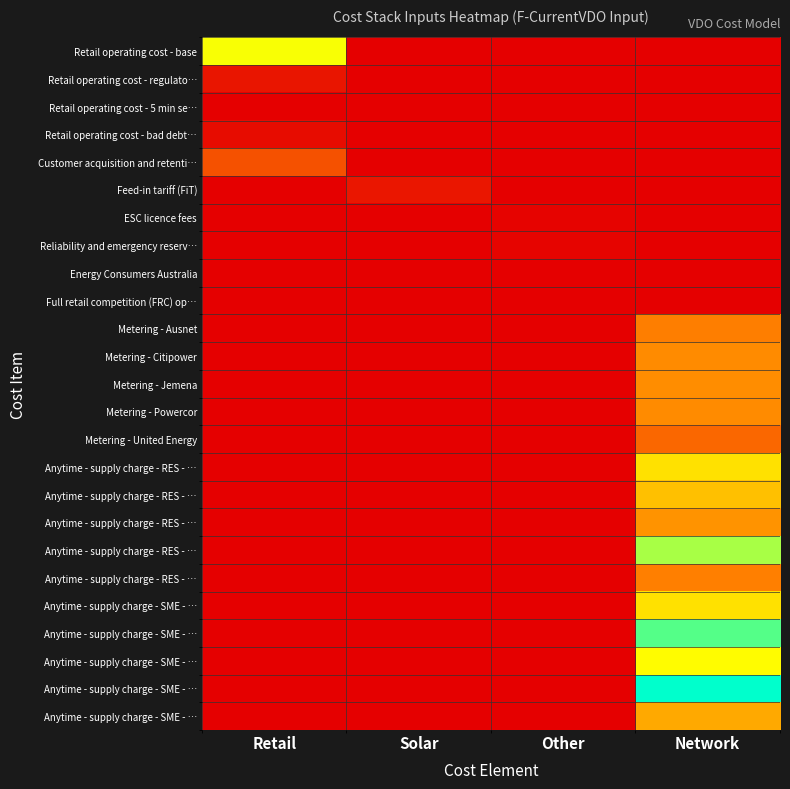

At which category does the chart reach its peak across all series?

Network